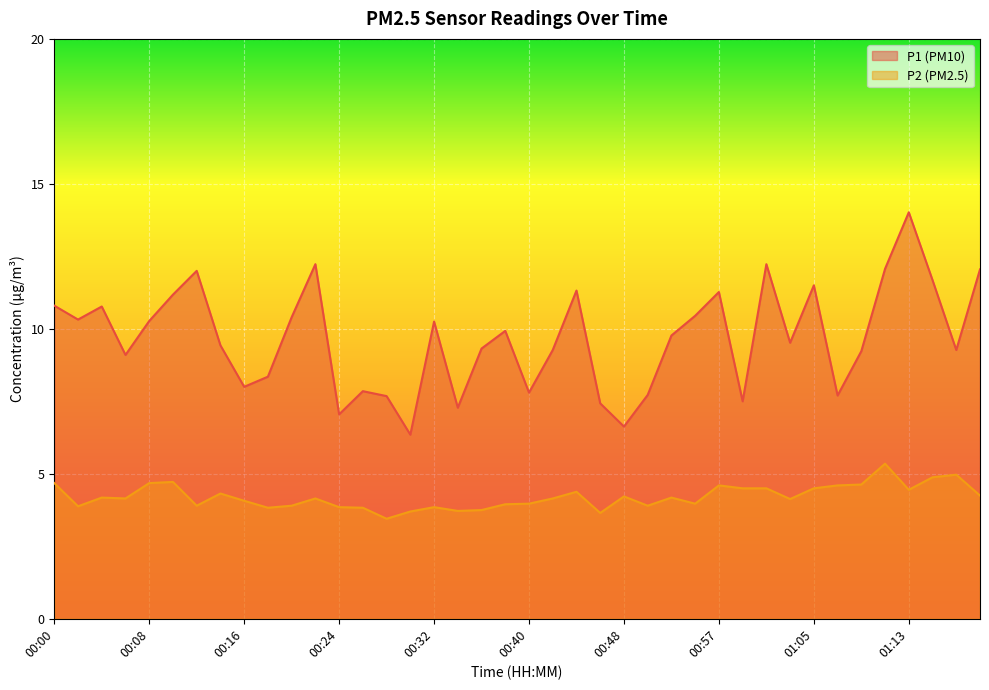

True or false: P2 and P1 cross at least once.

False